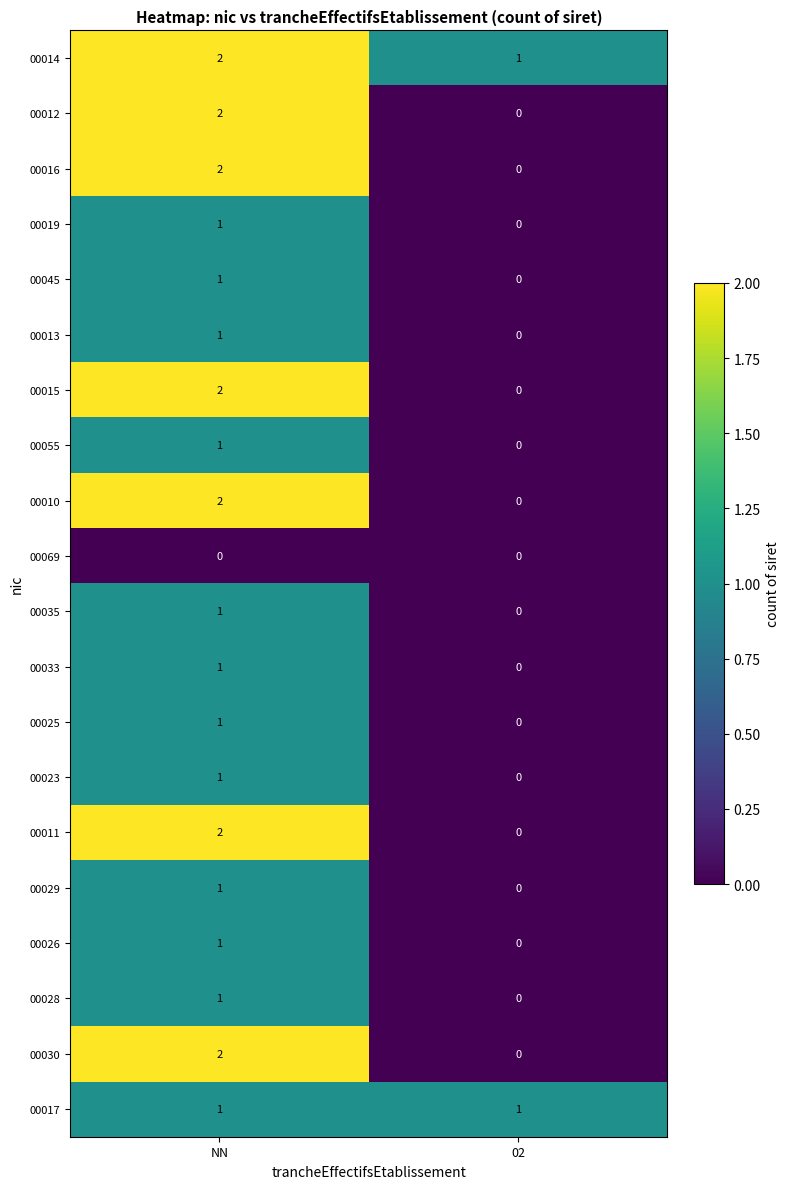

True or false: 00029 has a value of 1 at 02.

False